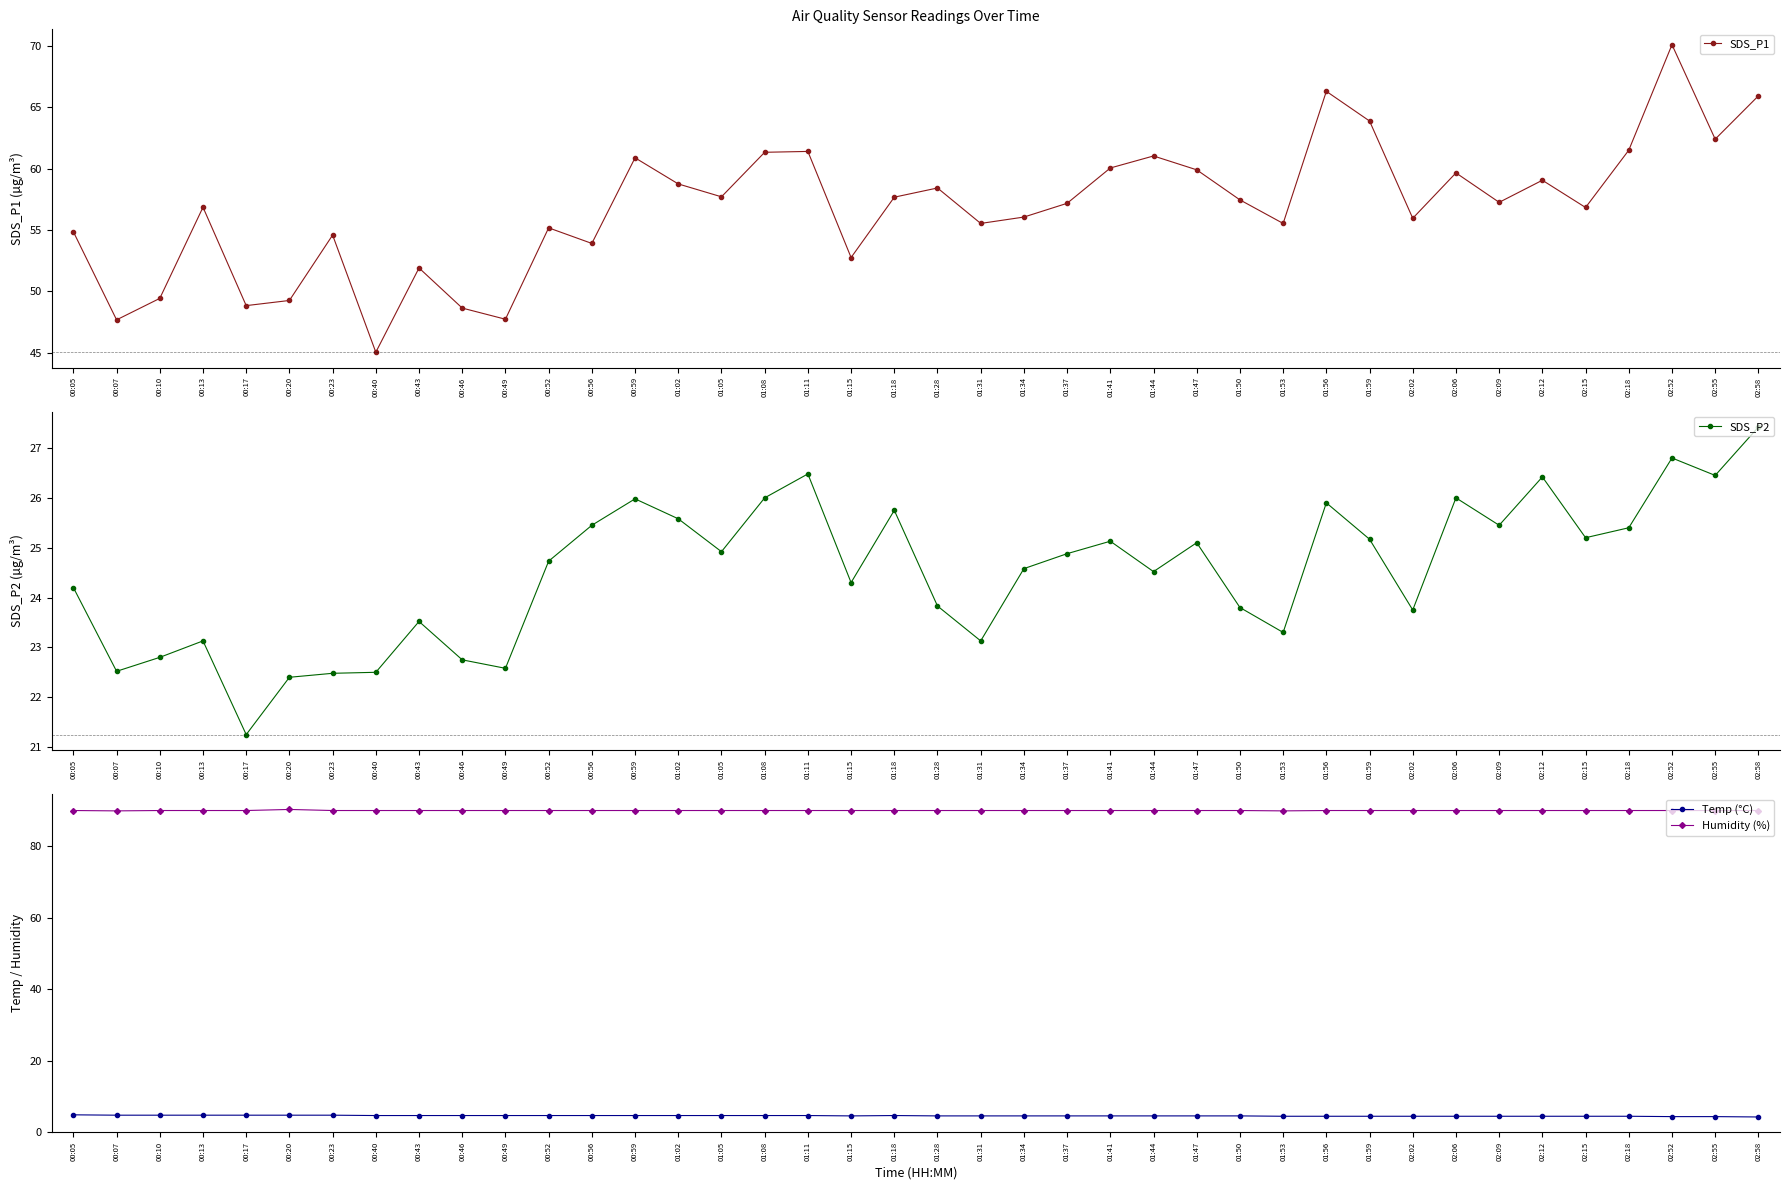

Which label corresponds to the largest value in the chart?

00:20